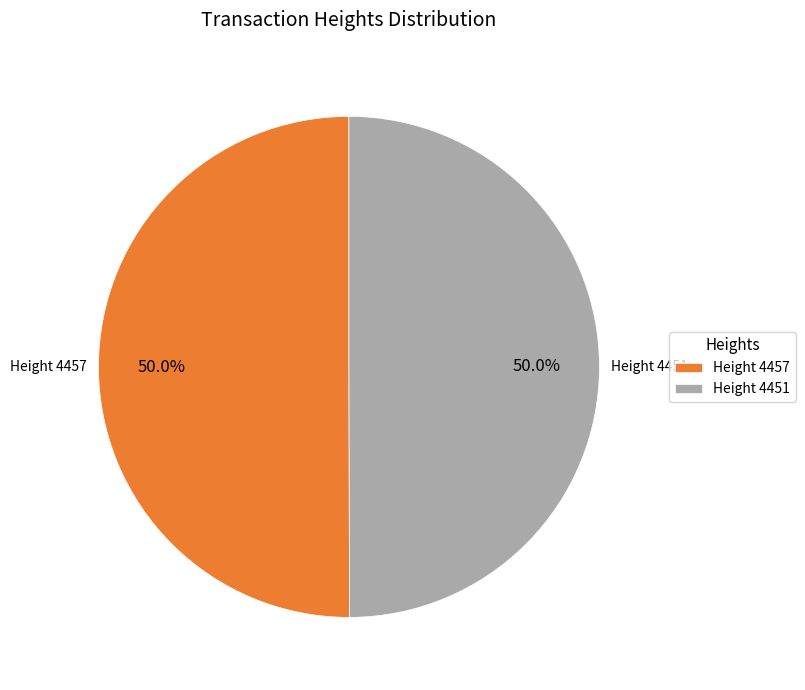

Combined, what portion of the pie is Height 4451 and Height 4457?

100.0%